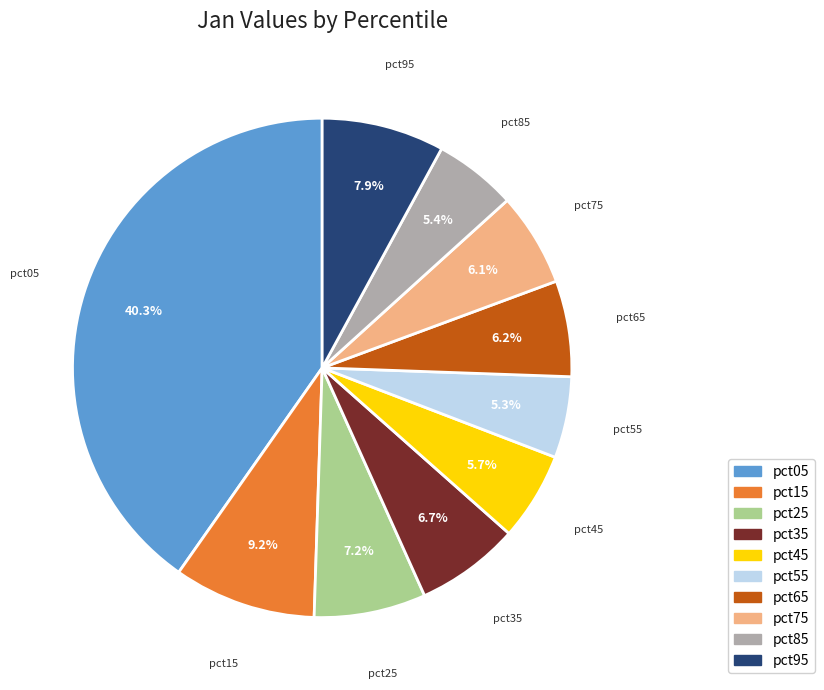

Is it true that pct75 is 6% of the pie?

True